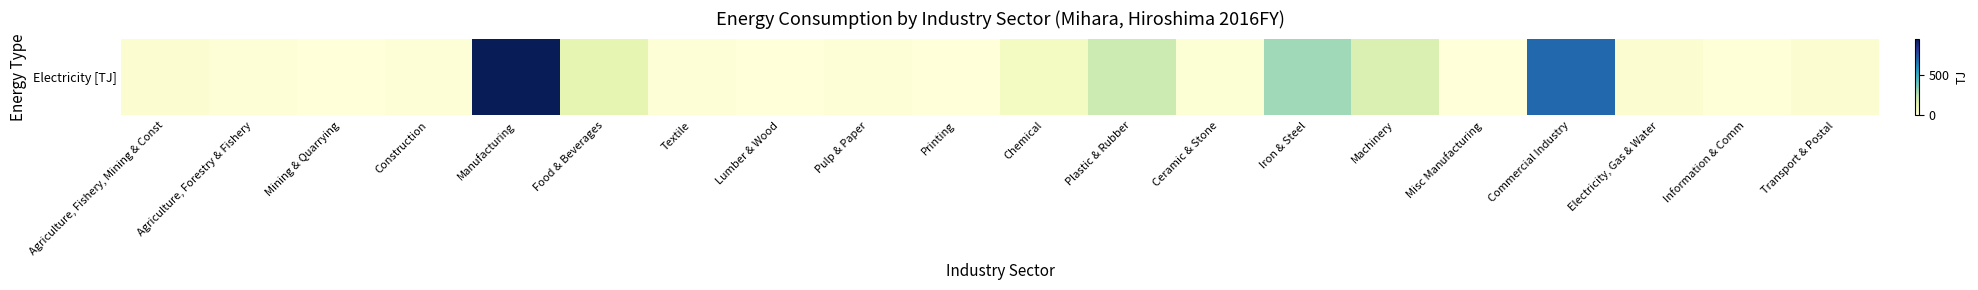

At which category does the chart reach its peak across all series?

Manufacturing